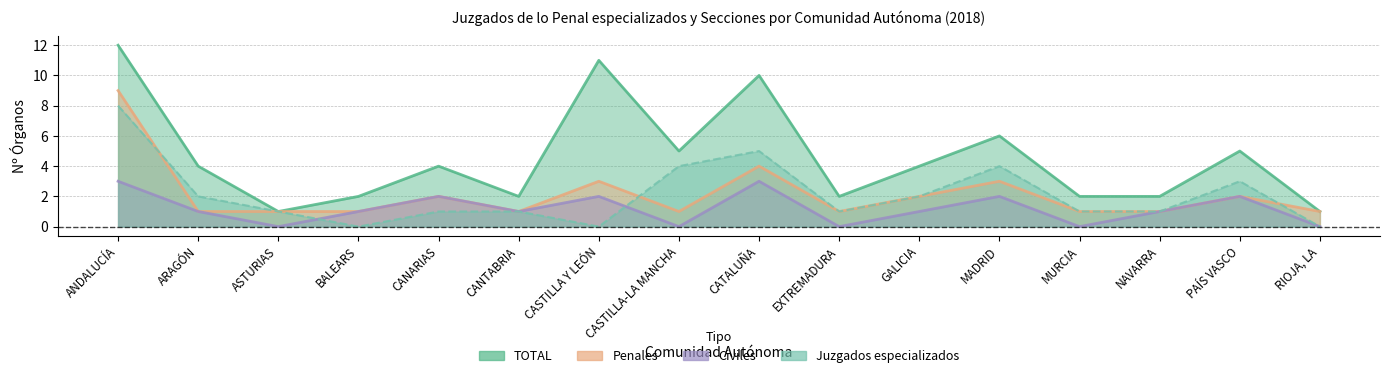

Count the number of categories in the chart.

16